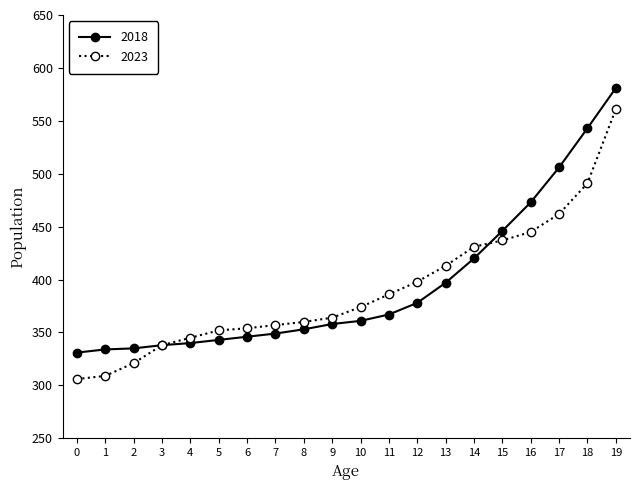

At which label is 2018 closest to 456?

15